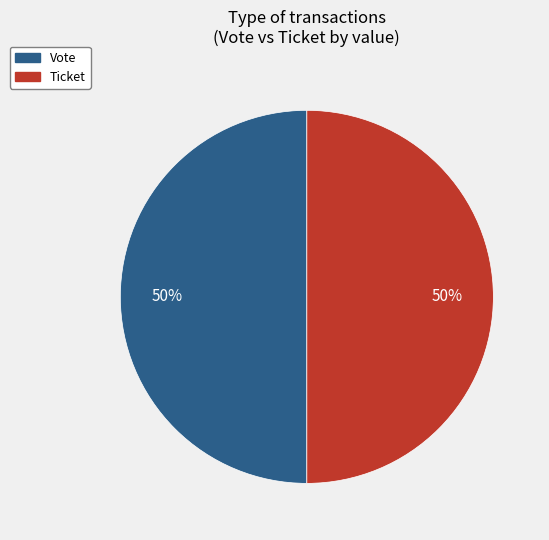

To the nearest percent, what is the difference between the largest and smallest slice percentages?

0%